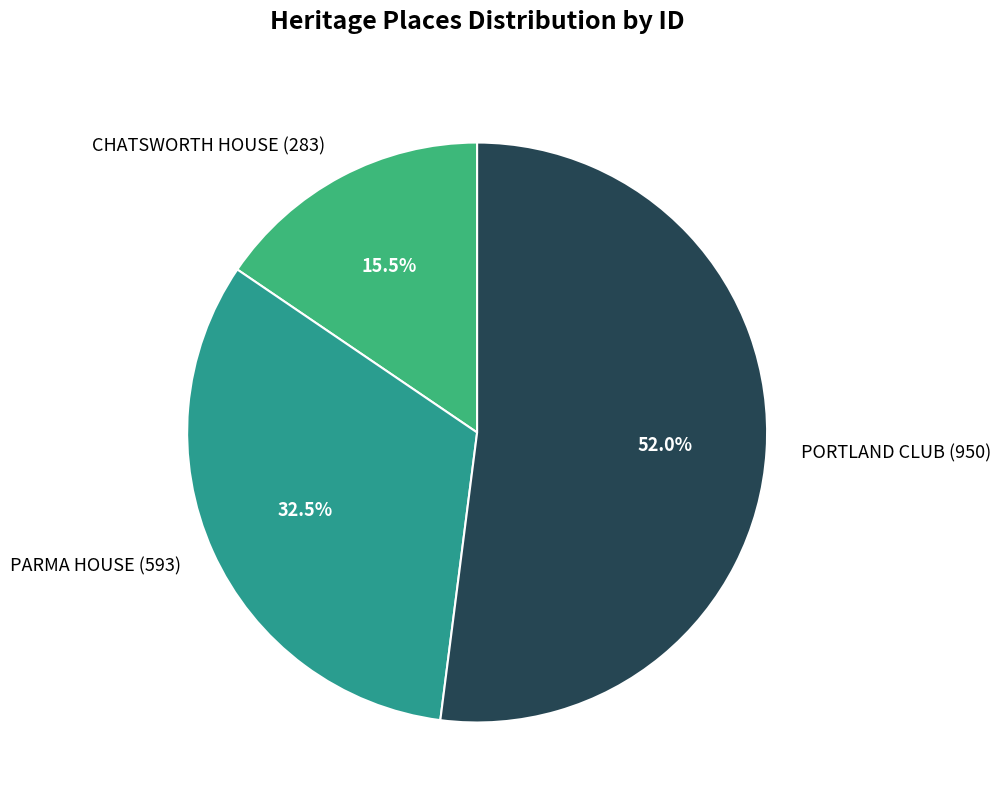

How many segments does this pie chart have?

3